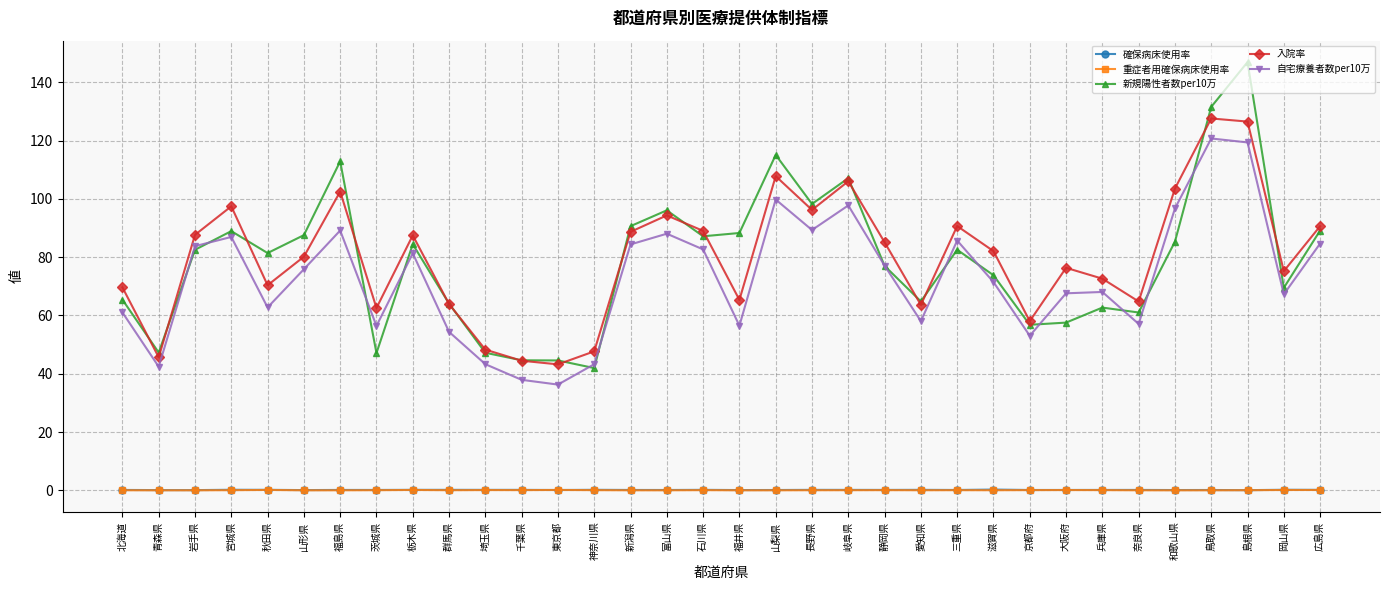

True or false: 自宅療養者数per10万 and 確保病床使用率 intersect in this chart.

False